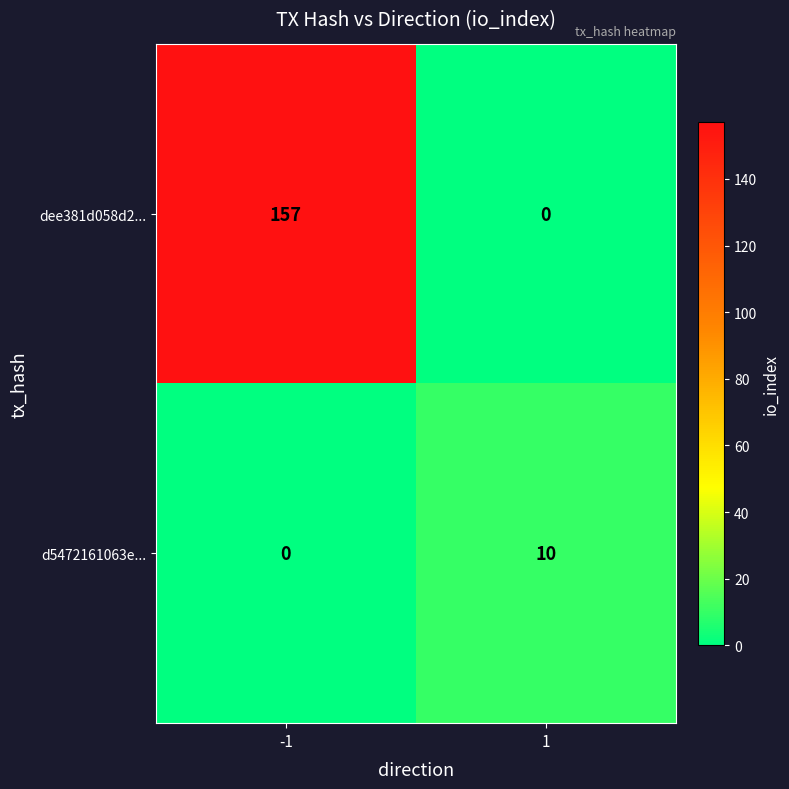

What is the spread (max minus min) of values at -1?

157